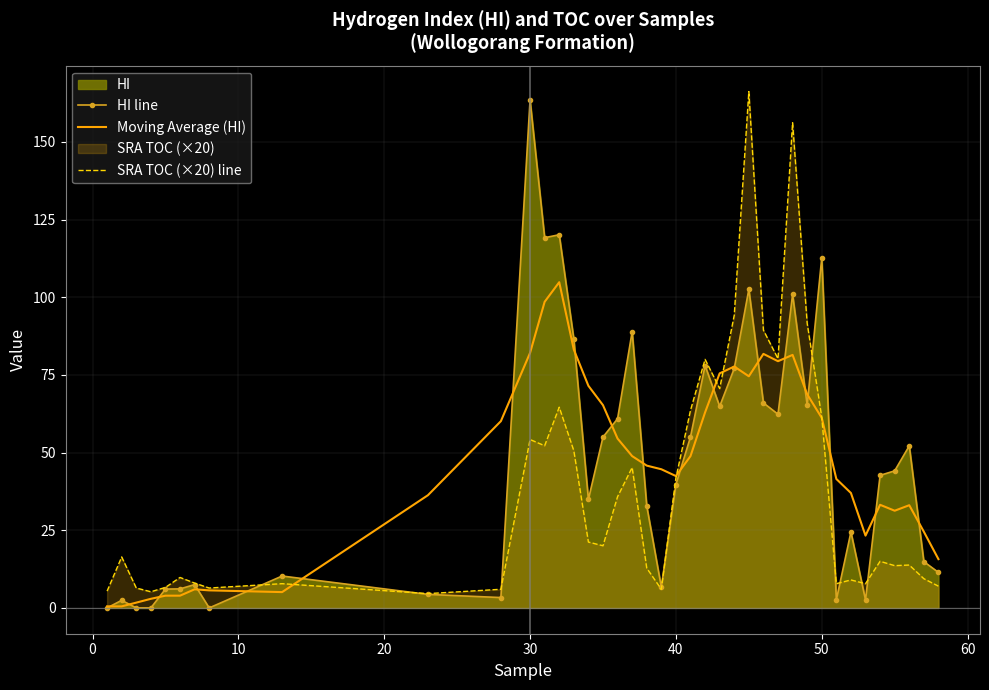

Which series has the widest spread of values?

HI line